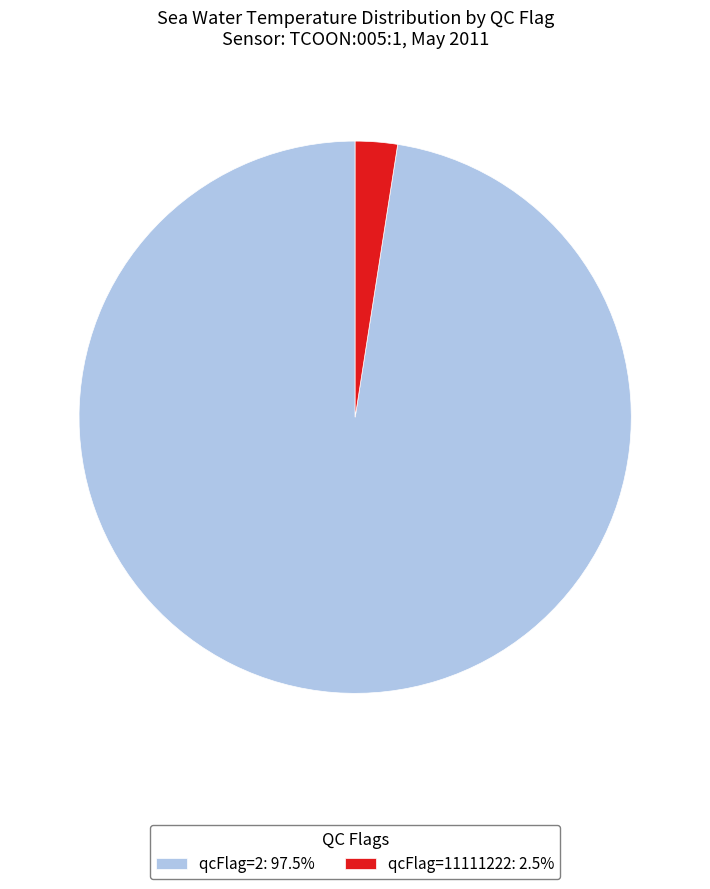

Is qcFlag=2: 97.5% the majority of the pie?

Yes